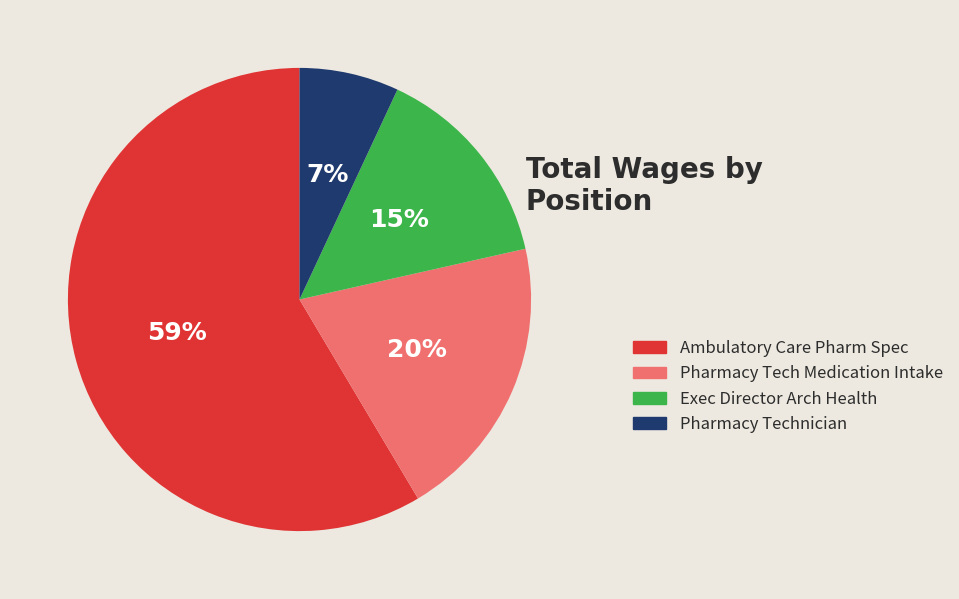

How many slices are in this pie chart?

4